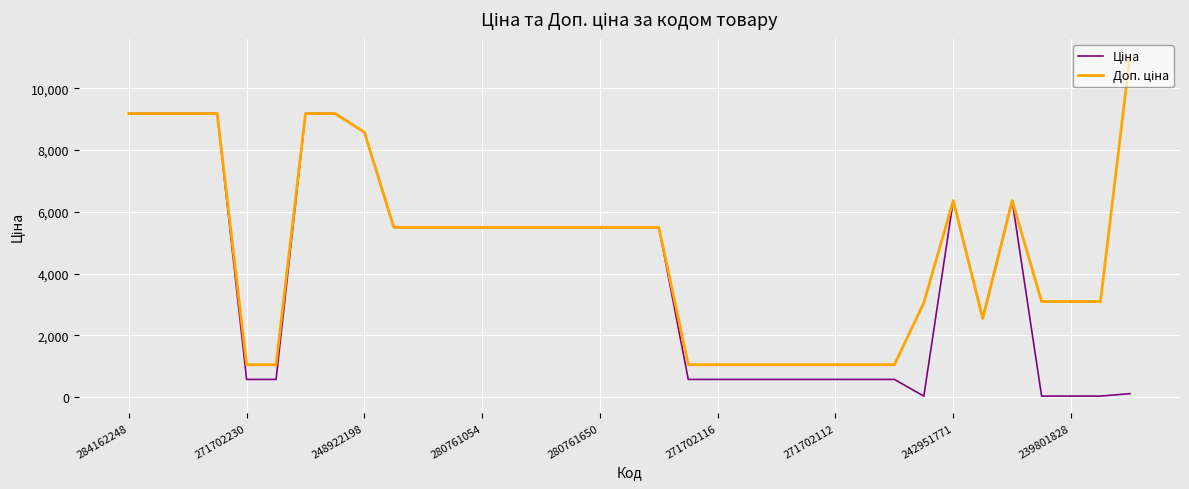

Reading left to right, what are all the values shown in this chart?

Ціна: 9185.1	9185.1	9185.1	9185.1	571.6	571.6	9185.1	9185.1	8581.1	5497.3	5497.3	5497.3	5497.3	5497.3	5497.3	5497.3	5497.3	5497.3	5497.3	571.6	571.6	571.6	571.6	571.6	571.6	571.6	571.6	30.5	6364.4	2545.8	6364.4	30.9	30.9	30.9	110.5
Доп. ціна: 9185.1	9185.1	9185.1	9185.1	1048.0	1048.0	9185.1	9185.1	8581.1	5497.3	5497.3	5497.3	5497.3	5497.3	5497.3	5497.3	5497.3	5497.3	5497.3	1048.0	1048.0	1048.0	1048.0	1048.0	1048.0	1048.0	1048.0	3053.0	6364.4	2546.0	6364.4	3095.0	3095.0	3095.0	11055.0